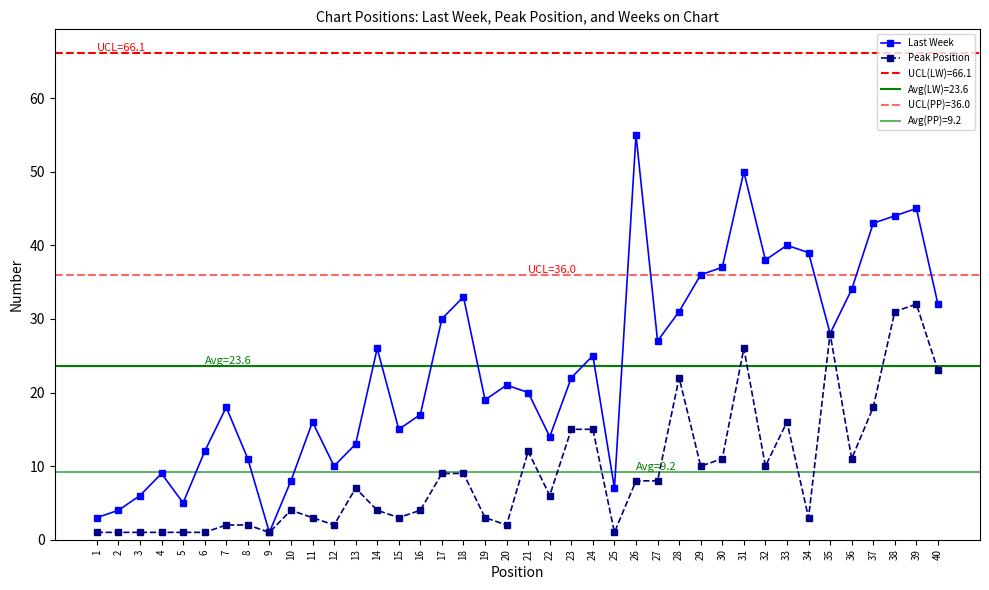

Which series changed the most between 13 and 26?

Last Week